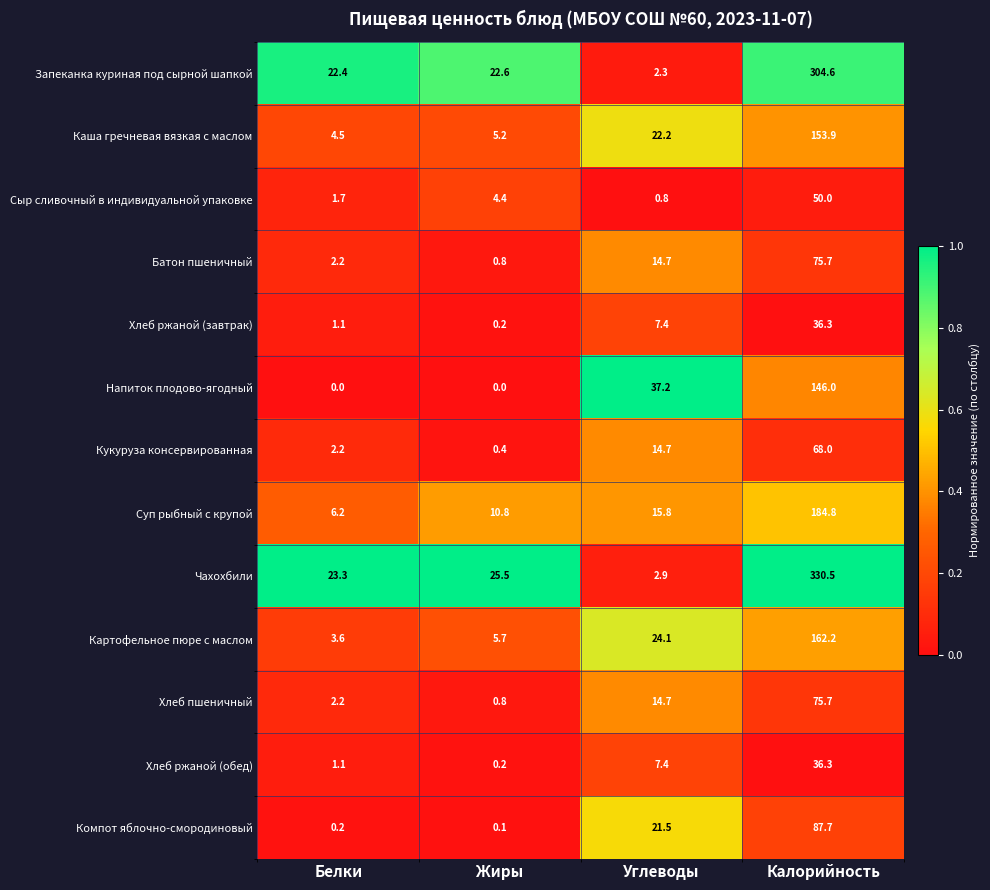

List the labels in order of Компот яблочно-смородиновый value, smallest first.

Жиры, Белки, Углеводы, Калорийность